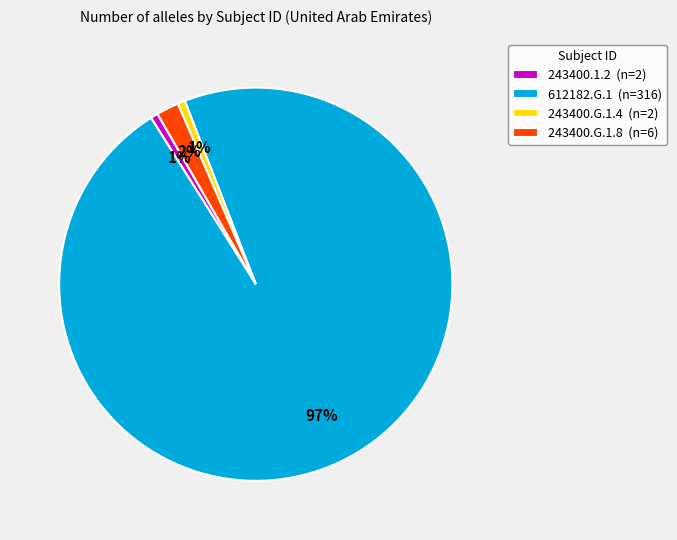

Count the number of slices in the pie.

4